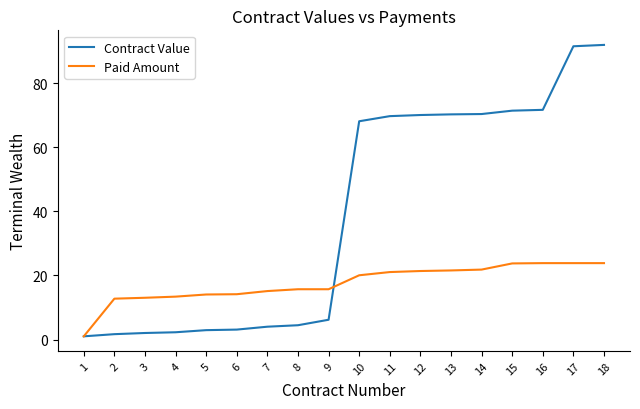

Is this an area chart (filled region under the line)?

No